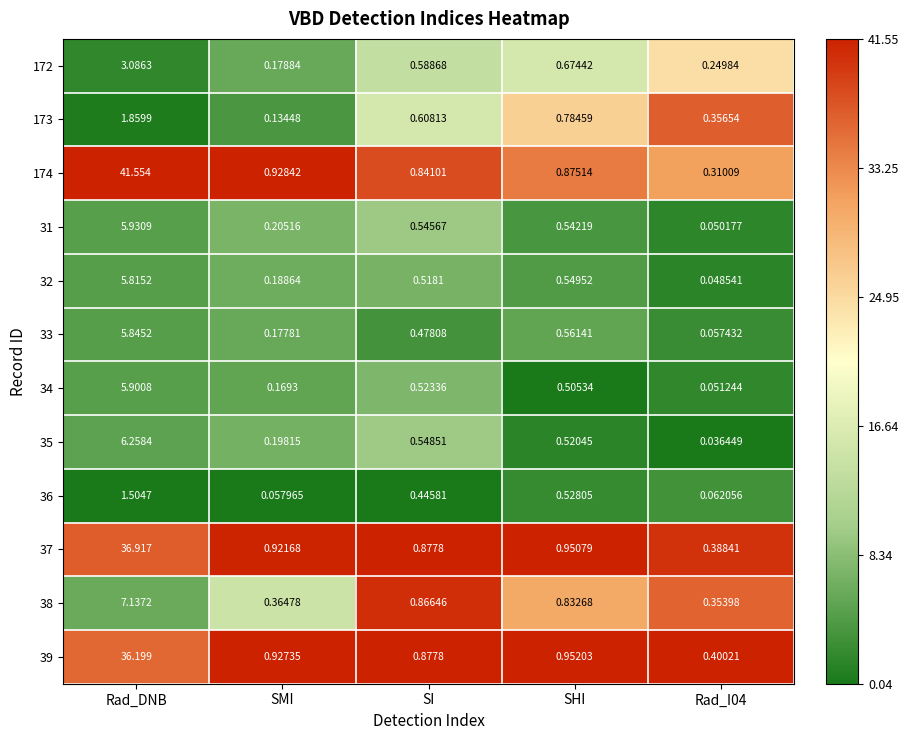

Which category has the highest value across all series?

Rad_DNB